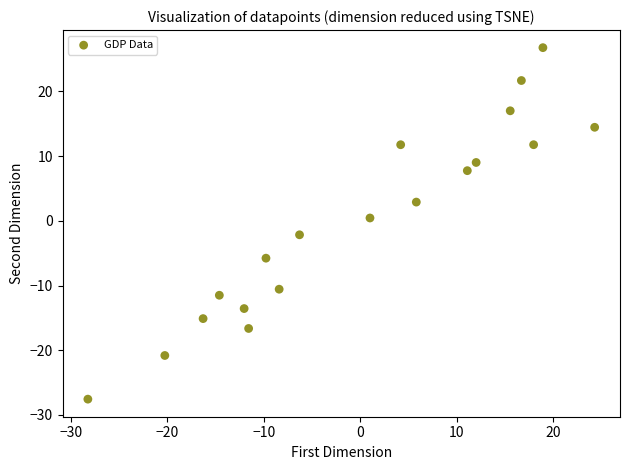

What is the range of Y values (max minus min)?

54.3